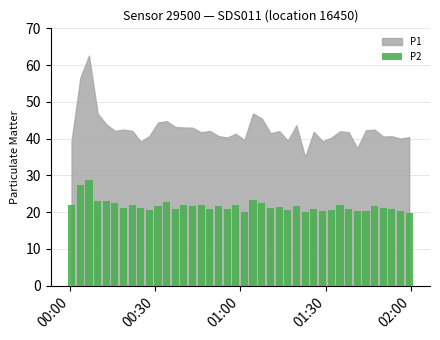

What is the value of the 40th bar from the left?

19.9